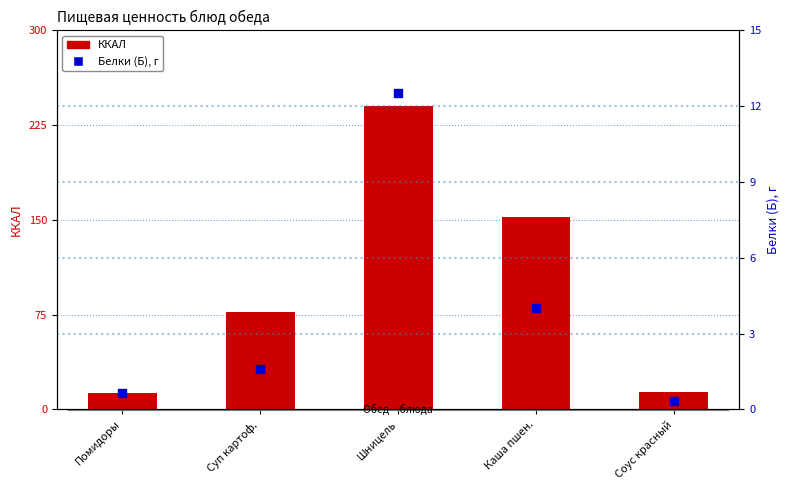

Which series contains the highest Y value?

ККАЛ